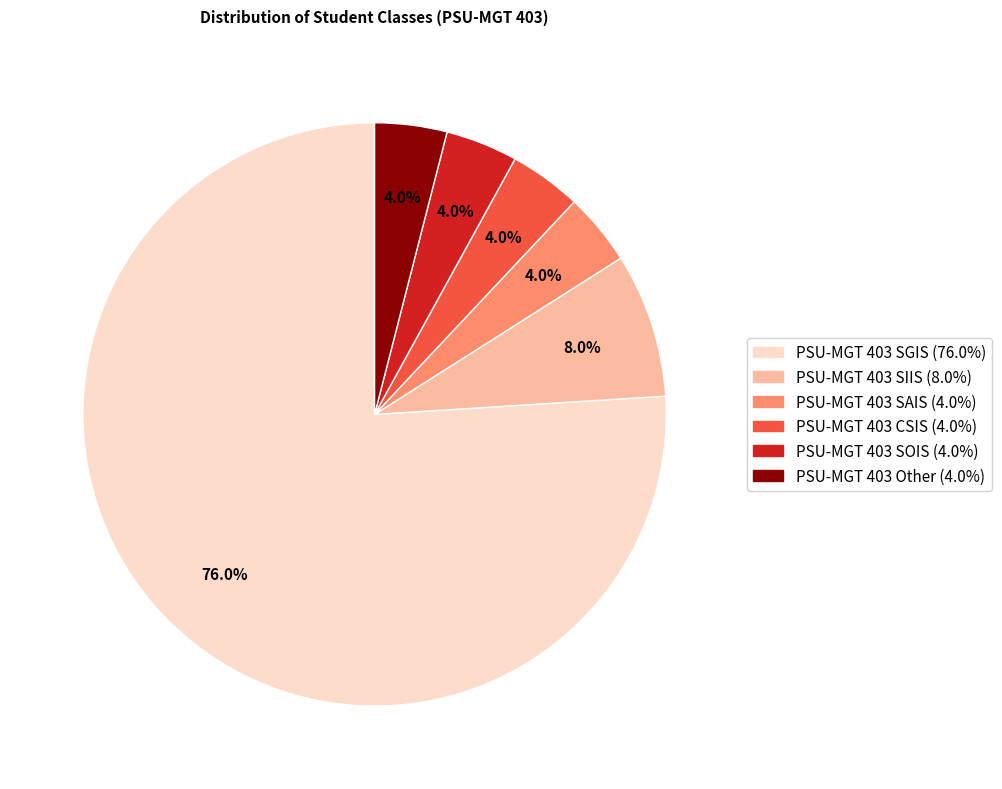

What is the largest slice in the pie chart?

PSU-MGT 403 SGIS